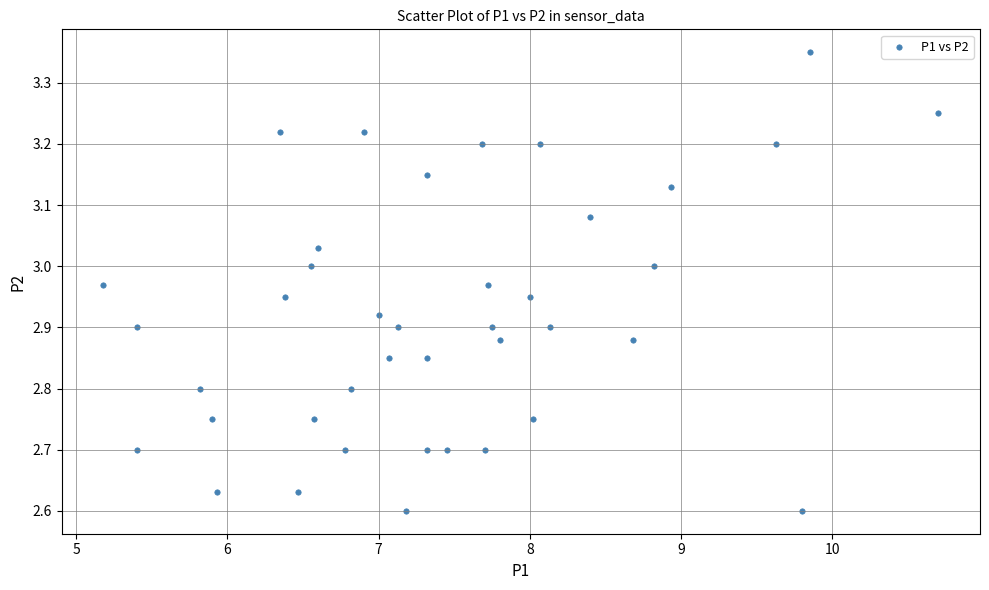

What is the range of X values (max minus min)?

5.5